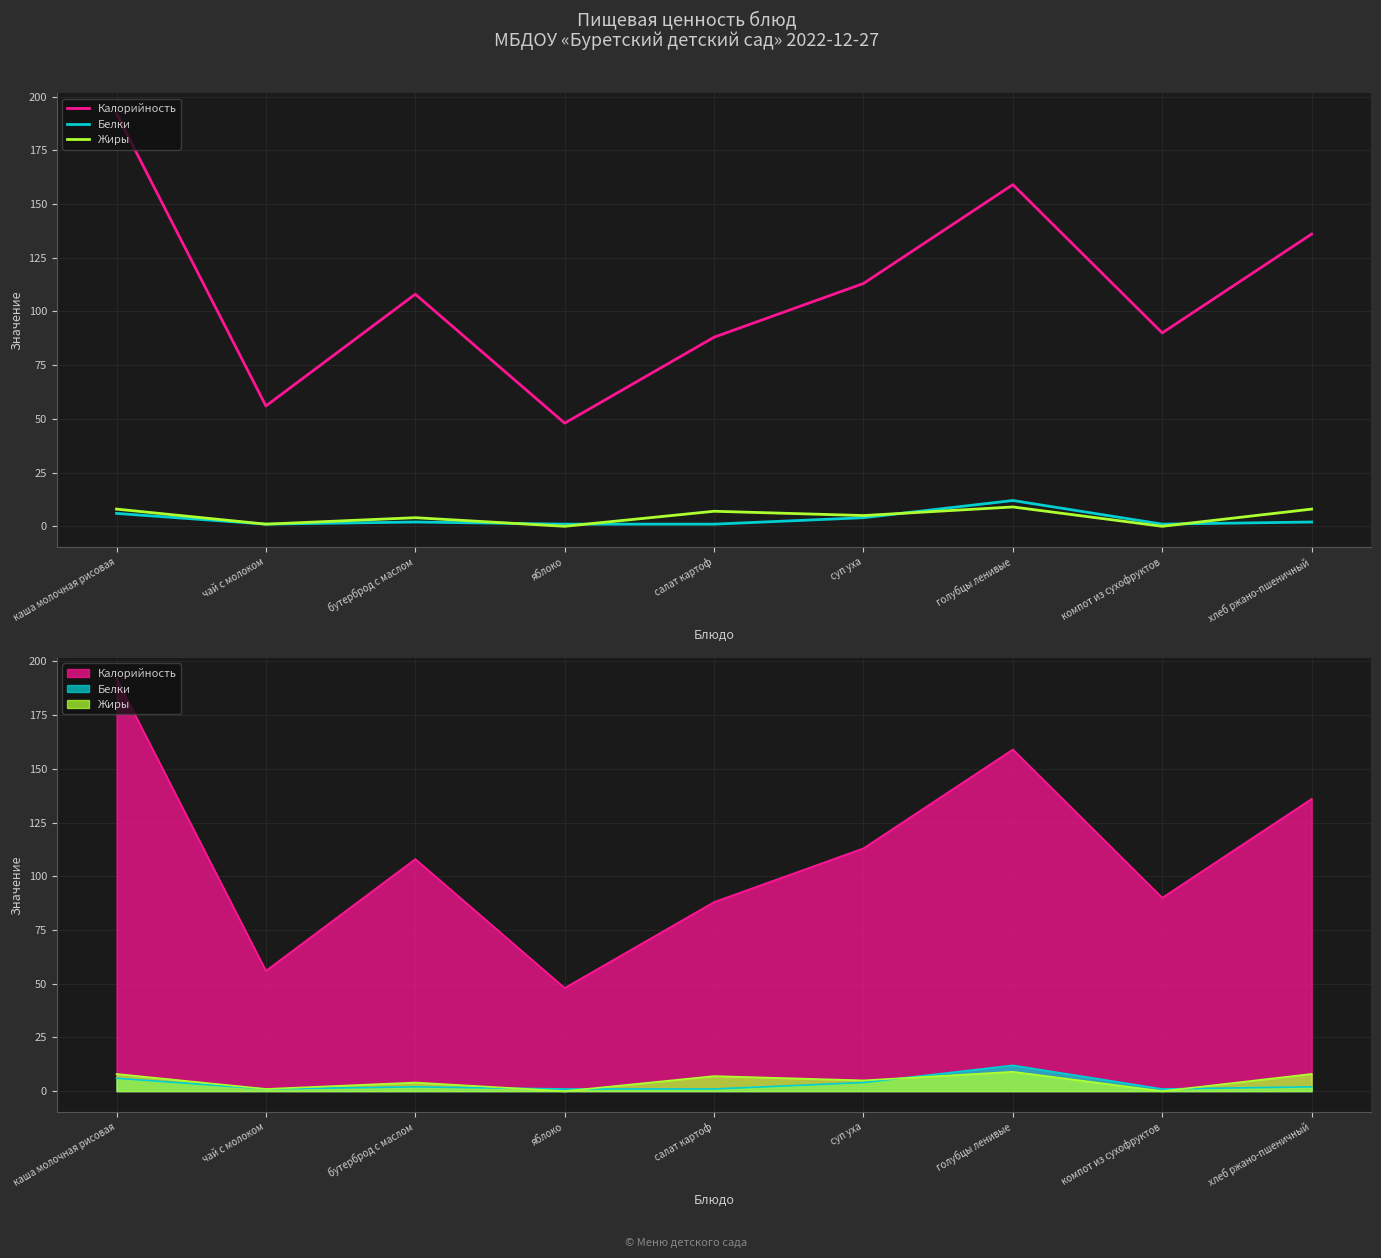

What is the total value across all series at чай с молоком?

58